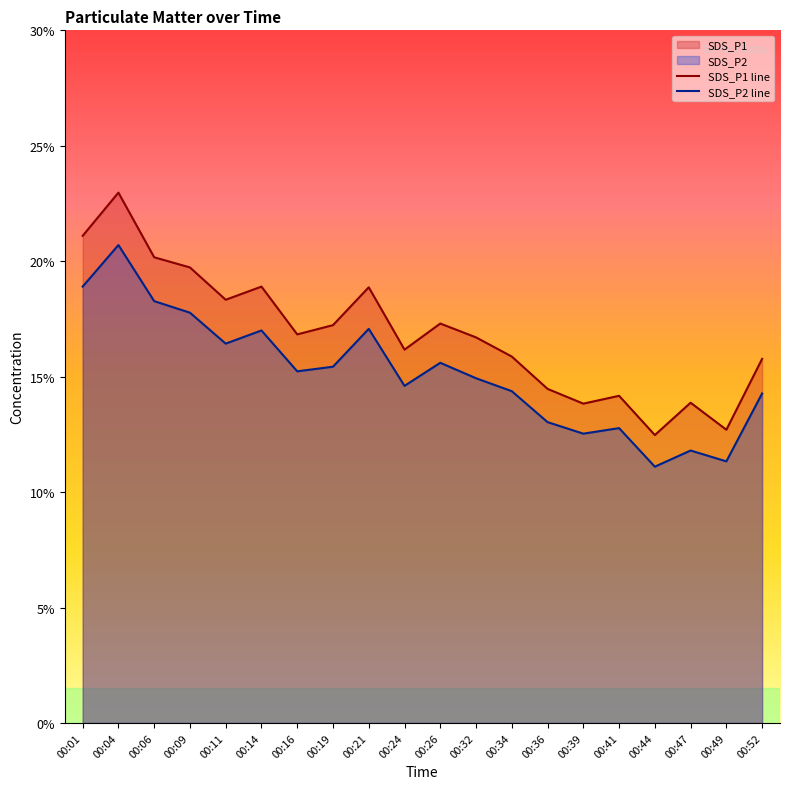

Which series changed the most between 00:16 and 00:36?

SDS_P1 line